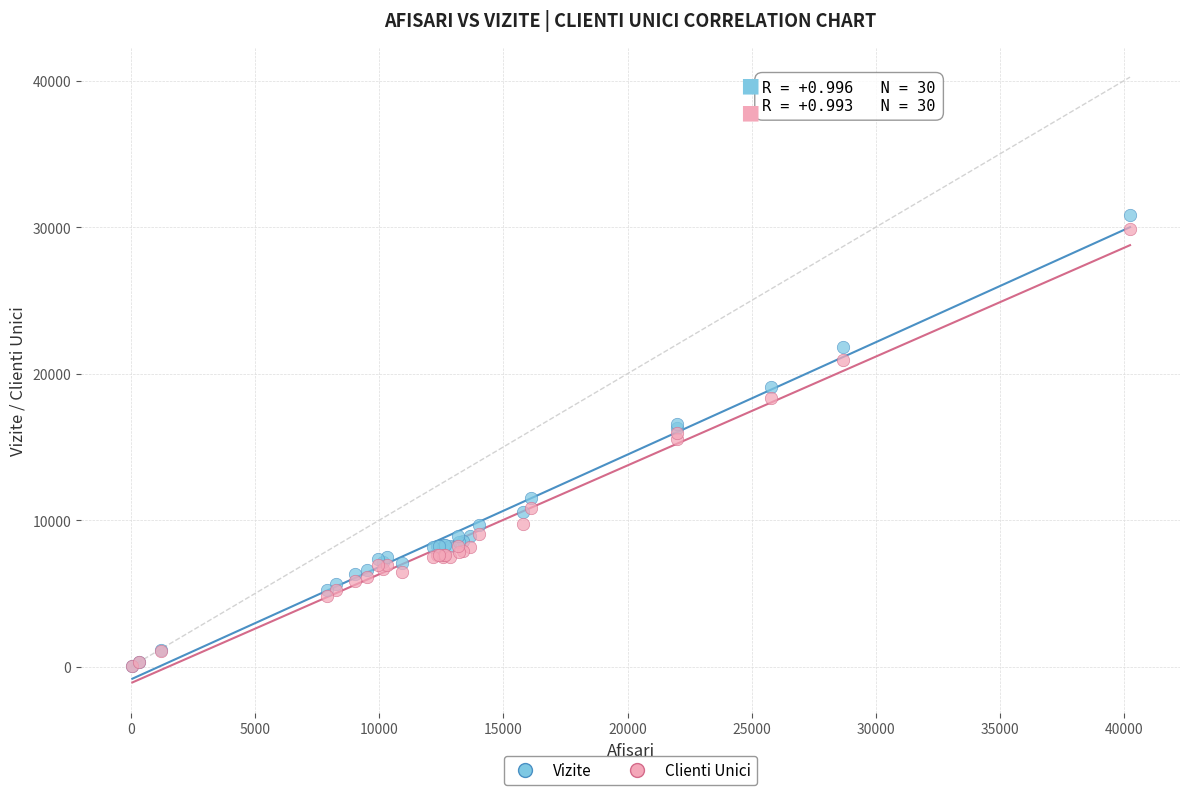

What are all the series names shown in the legend?

Vizite, Clienti Unici